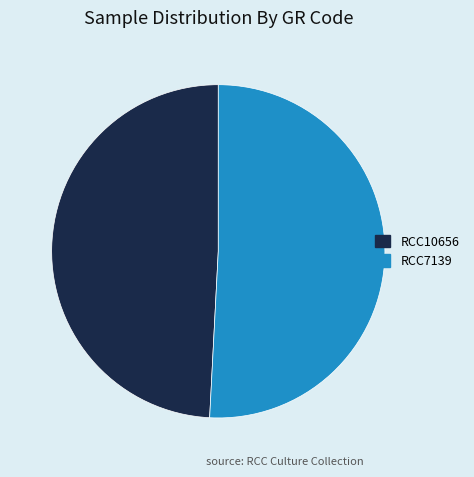

Do RCC10656 and RCC7139 together represent more than half of the pie?

Yes